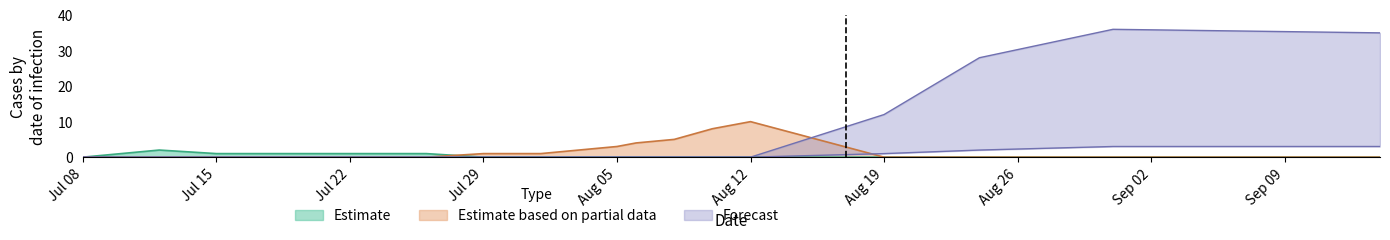

What is the difference between the maximum and minimum values in the Forecast lower series?

3